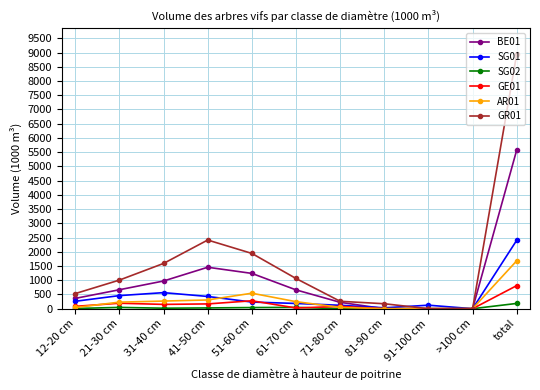

Which category has the highest value across all series?

total